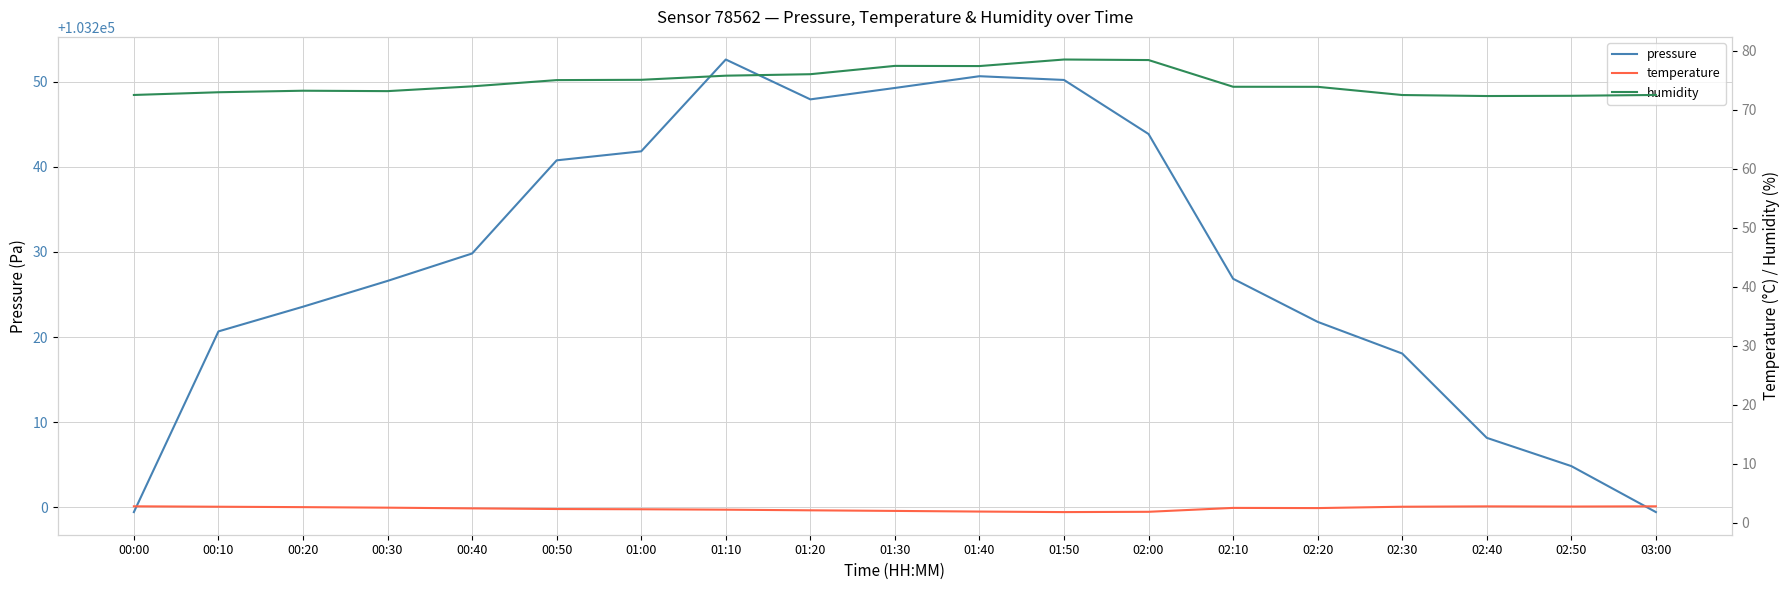

At how many categories does at least one series exceed 42792?

19